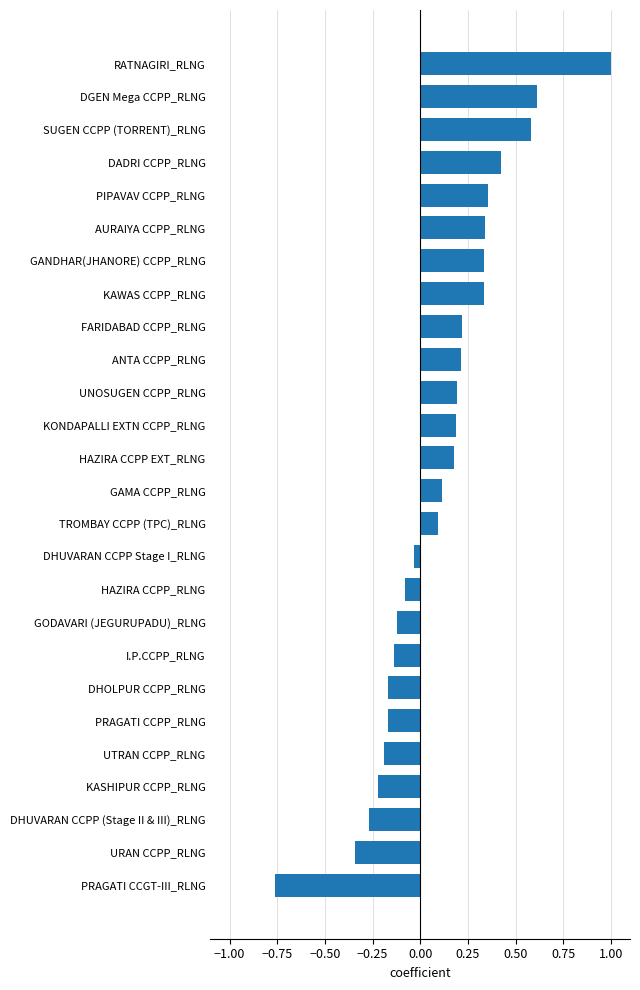

What is the sum of all values?

2.7